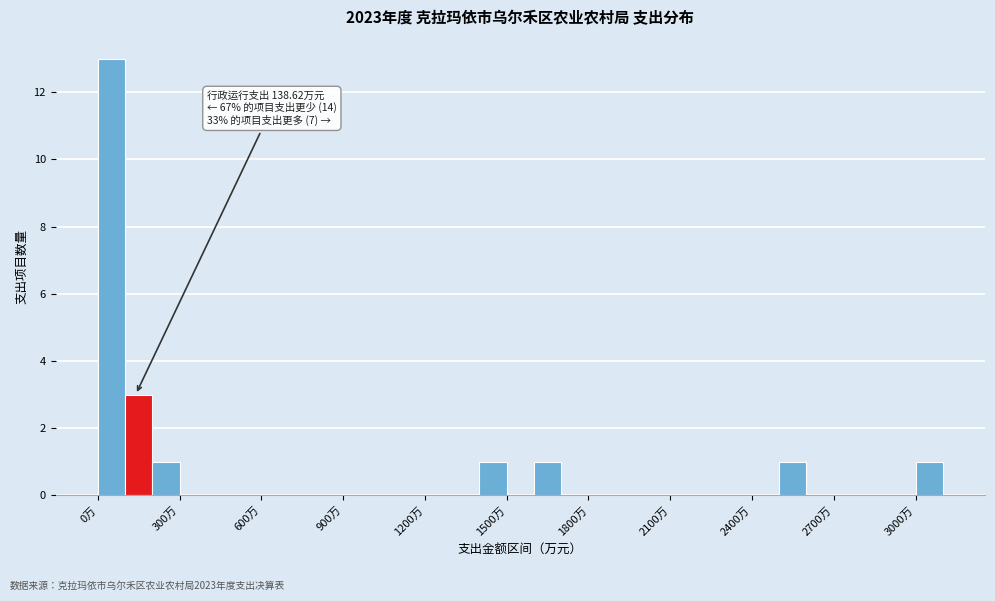

Around what value on the x-axis is the tallest bar? Give the approximate position of its centre, as read against the axis.

50